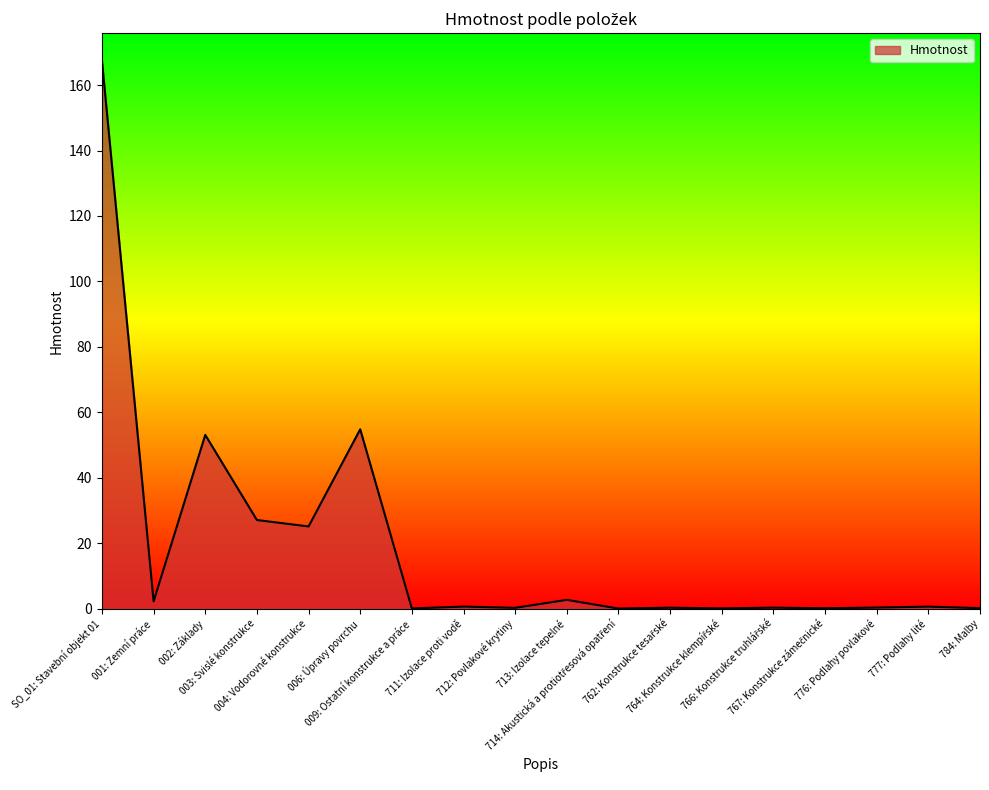

What is the sum of the values at 003: Svislé konstrukce and 777: Podlahy lité?

27.7